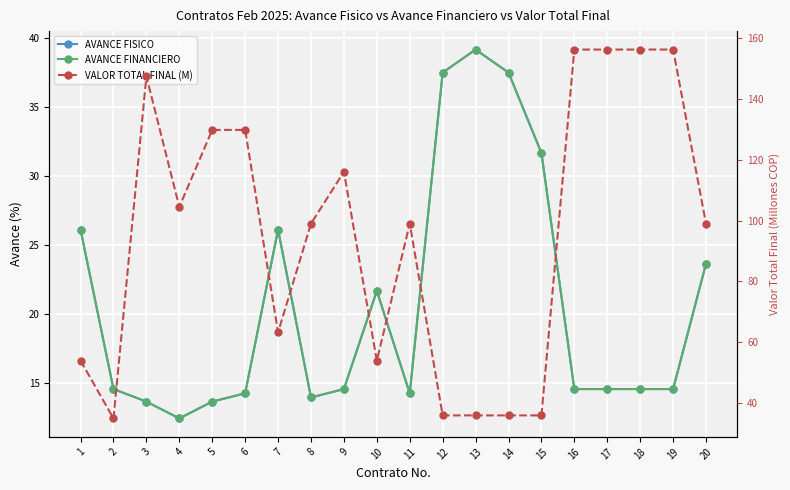

At which label is AVANCE FINANCIERO closest to 25?

1